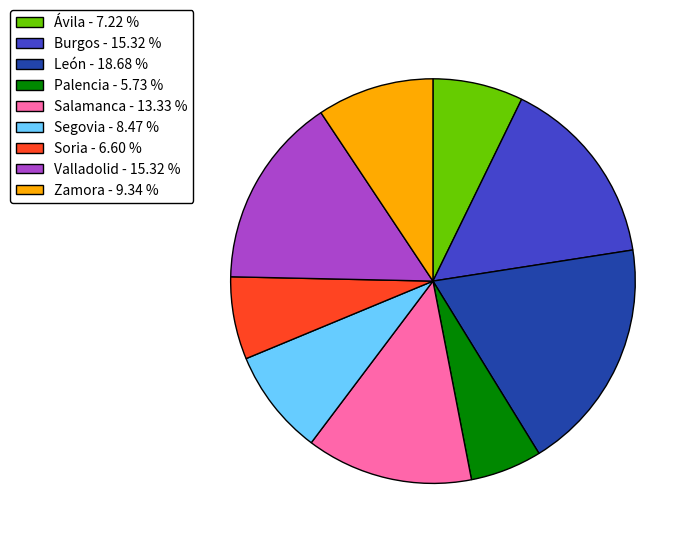

The Segovia slice represents 2% of the pie. True or false?

False